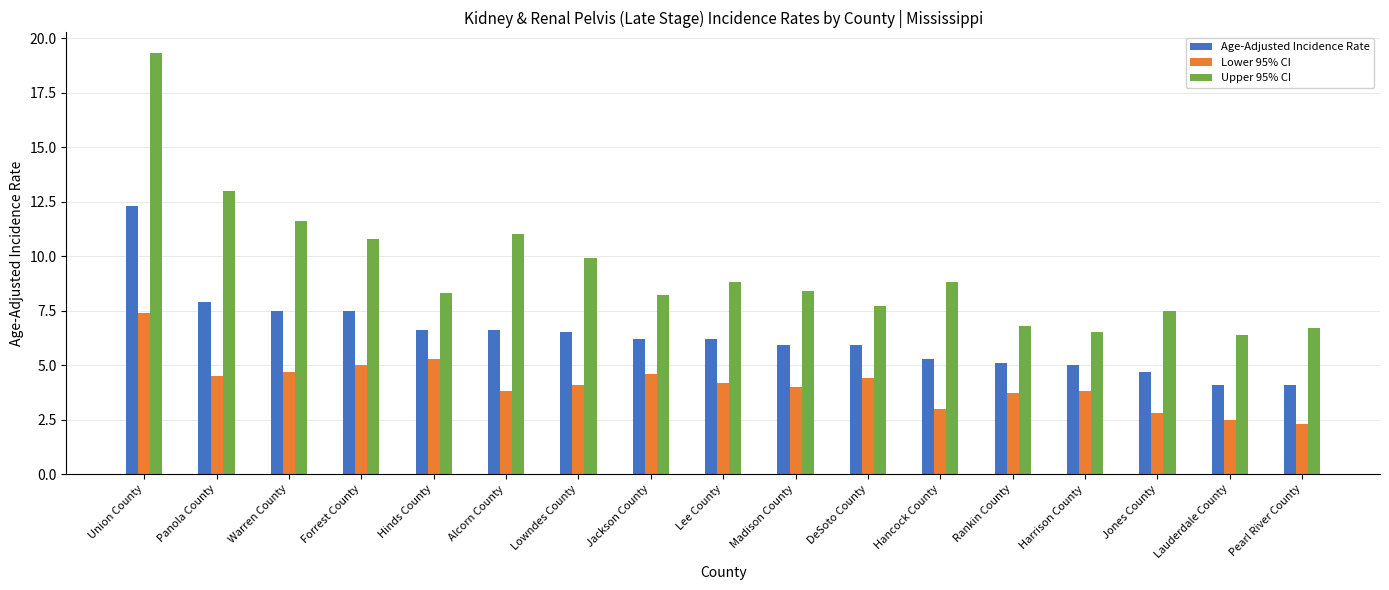

Which label corresponds to the largest value in the chart?

Union County